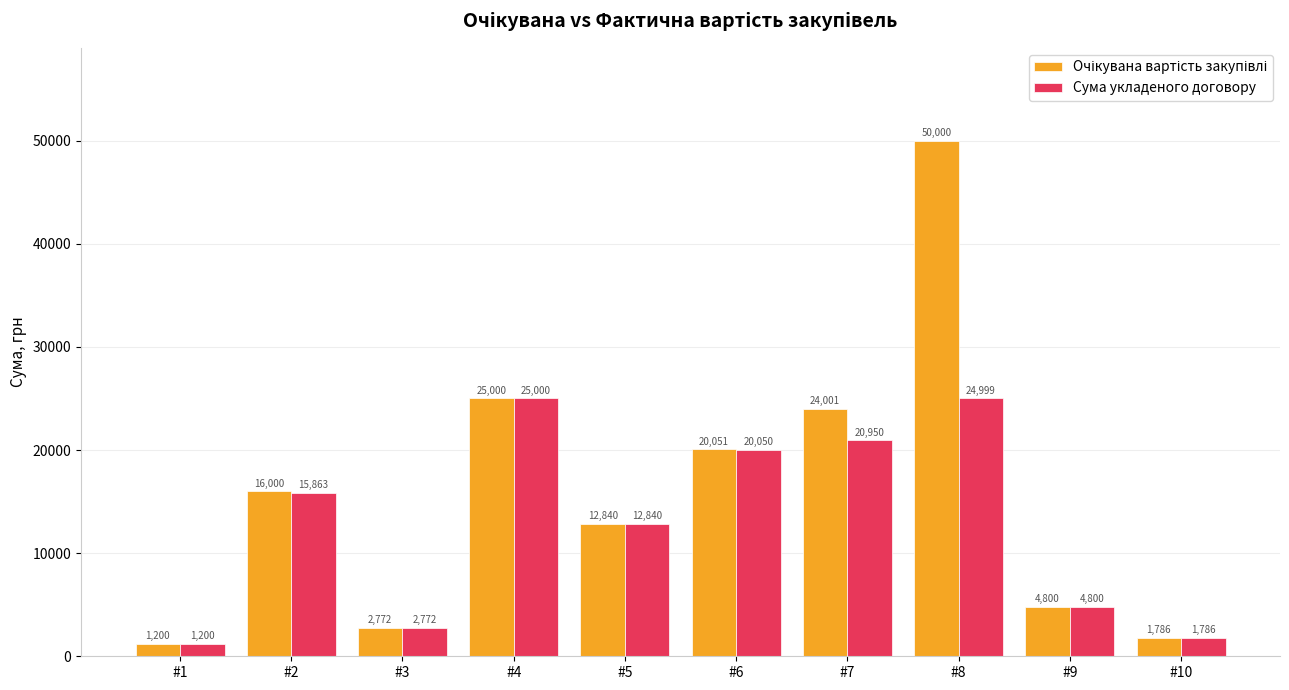

What is the maximum value for Сума укладеного договору?

25000.0